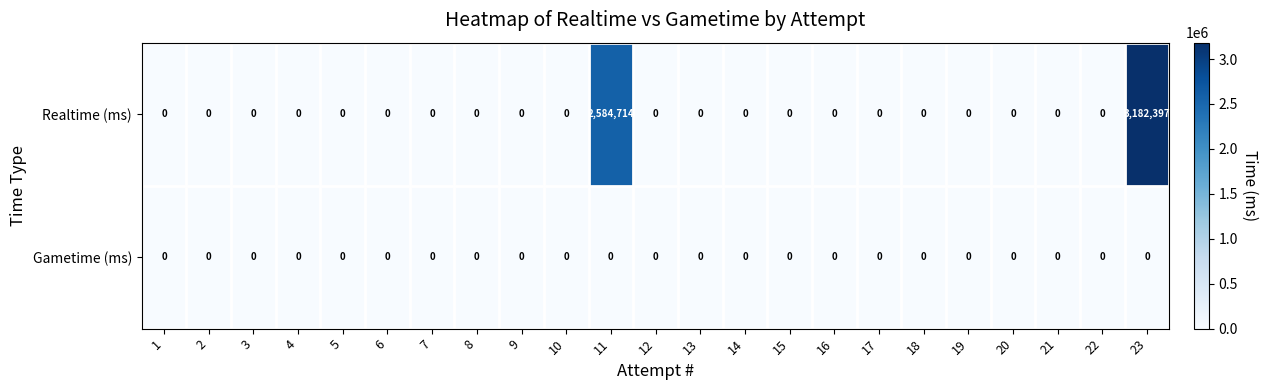

Rank the series by their maximum value, from highest to lowest.

Realtime (ms), Gametime (ms)